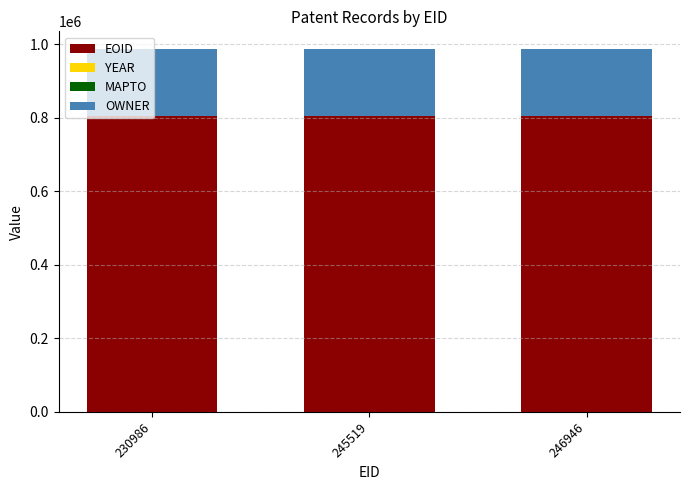

The value of EOID at 245519 is 803449. True or false?

True